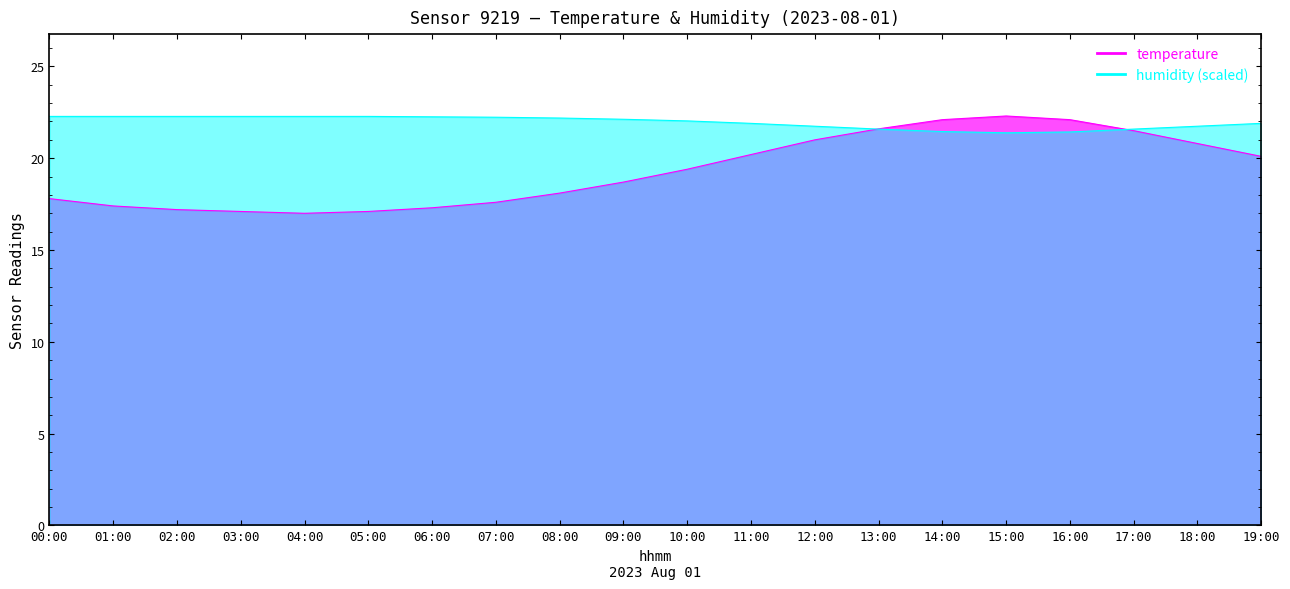

Where does the temperature series first go above 19?

10:00